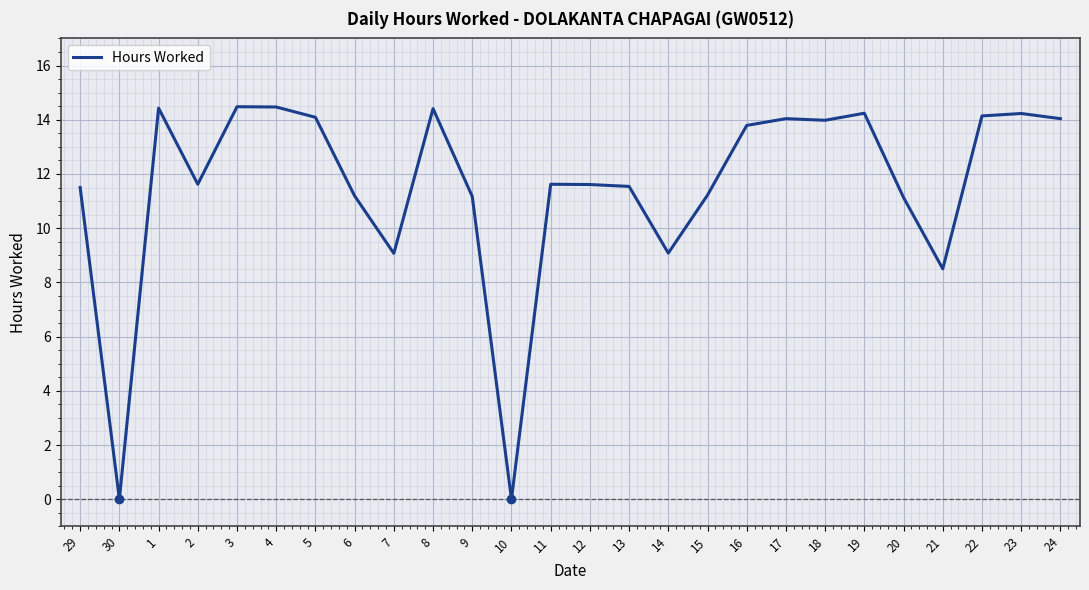

What is the sum of the values at 21 and 4?

23.0